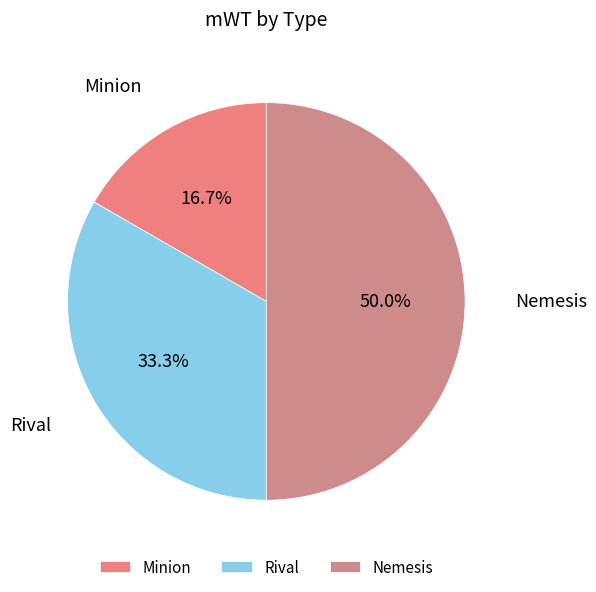

Does Rival represent more than half of the total?

No